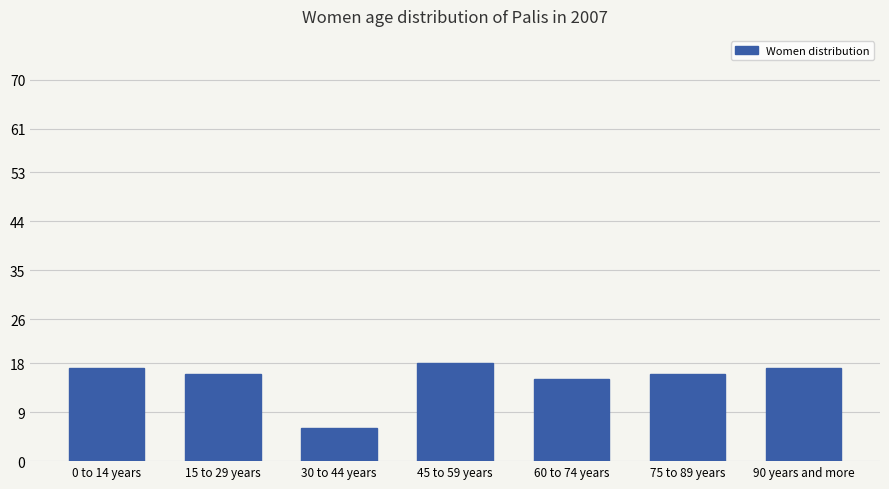

What is the label of the 2nd bar from the left?

15 to 29 years